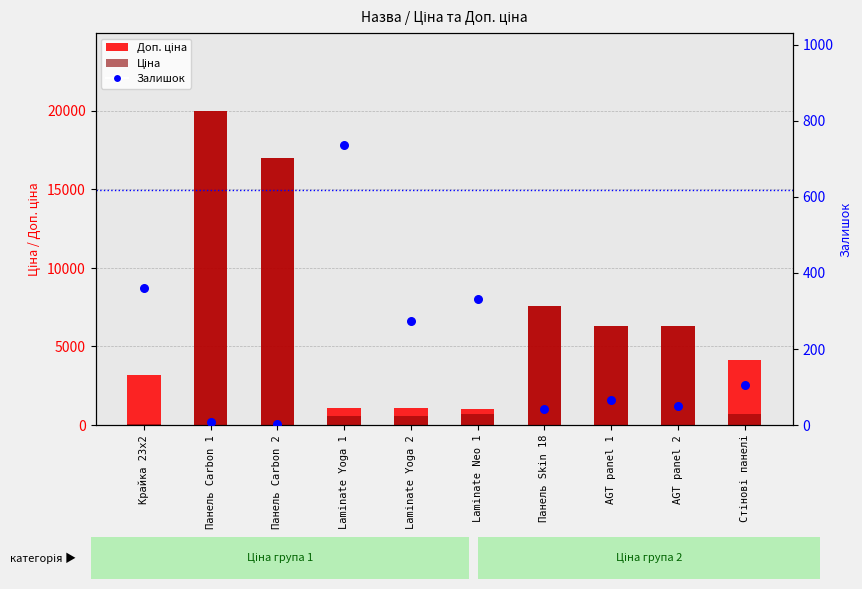

Which series has the largest total across all categories?

Доп. ціна